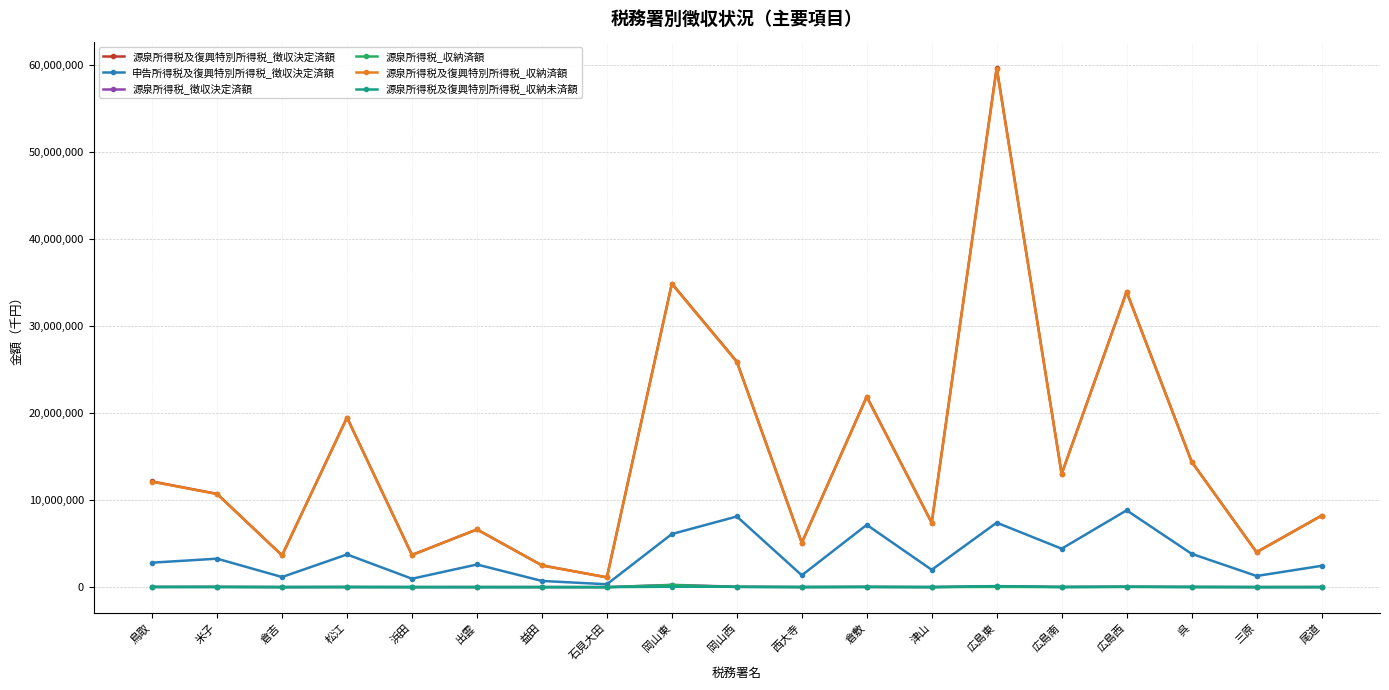

Count the number of data series in this chart.

6